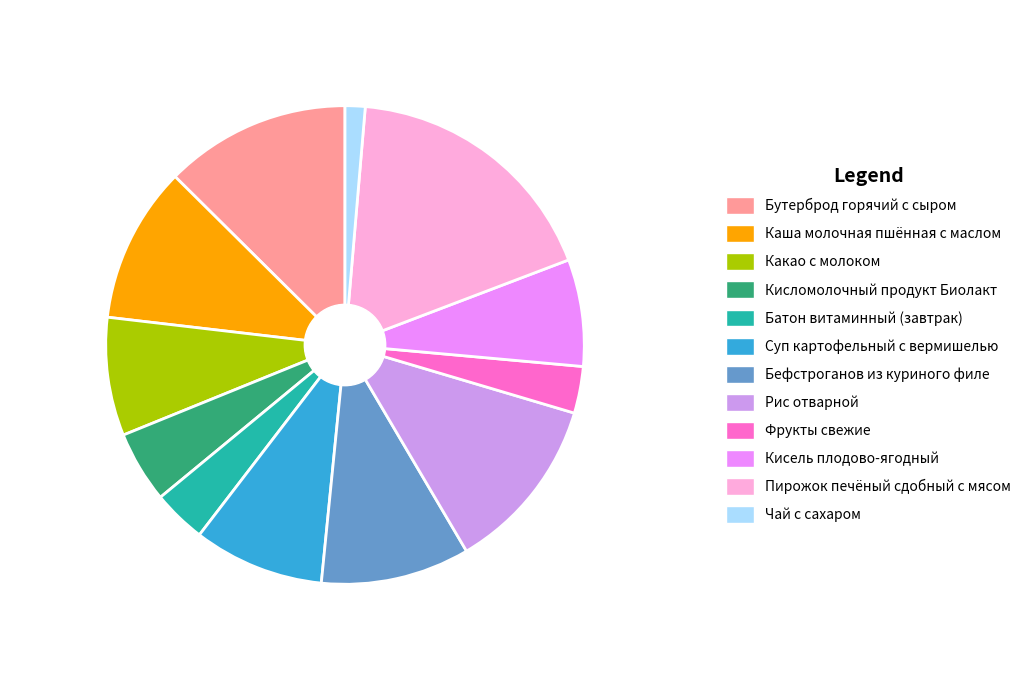

The Пирожок печёный сдобный с мясом slice represents 18% of the pie. True or false?

True